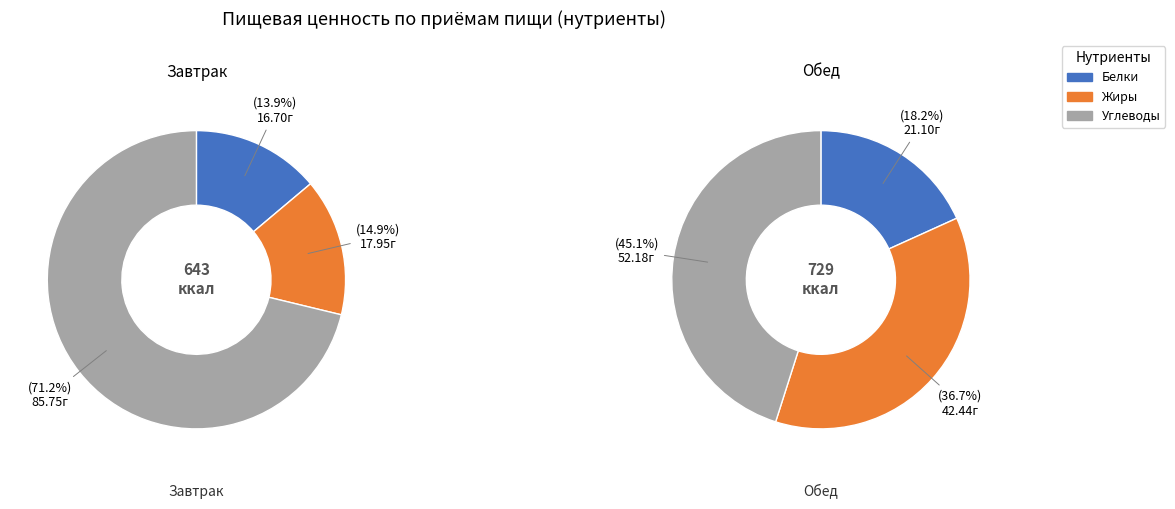

What portion of the pie excludes 1?

46.8%